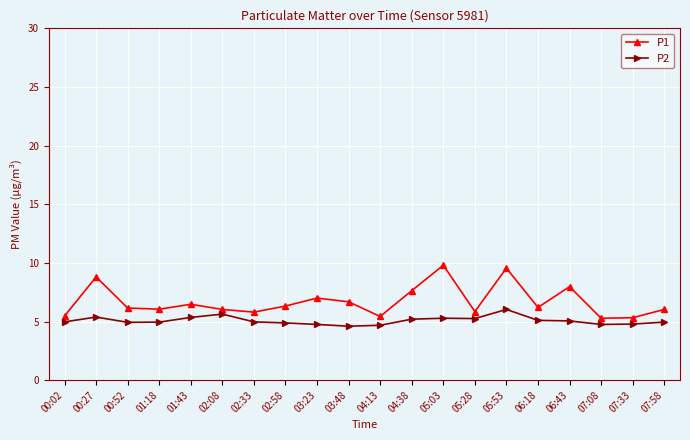

What is the difference between the maximum and minimum values in the P2 series?

1.4